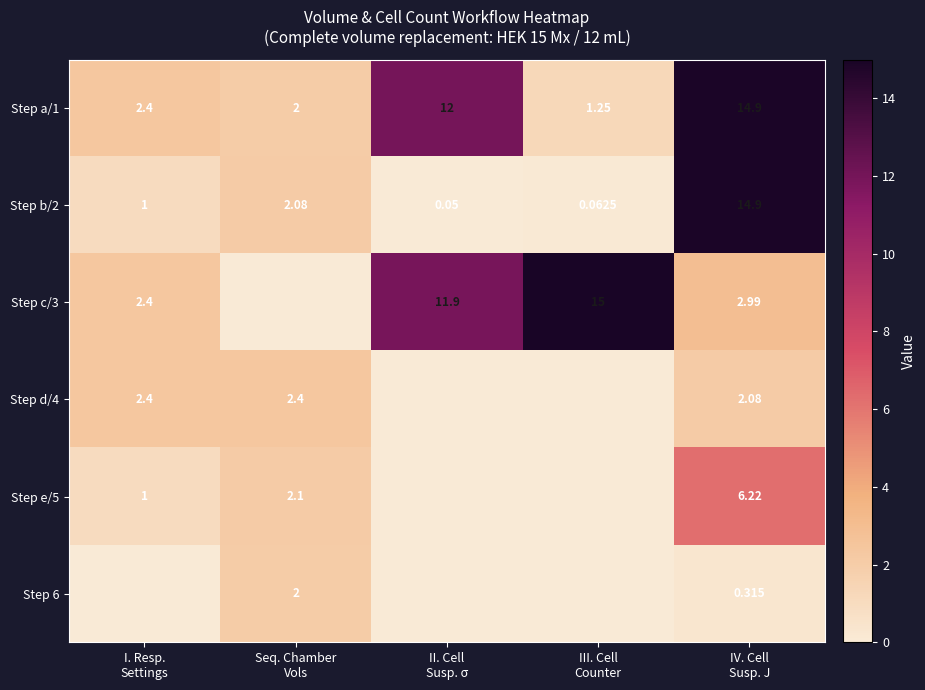

What is the minimum value for Step a/1?

1.2